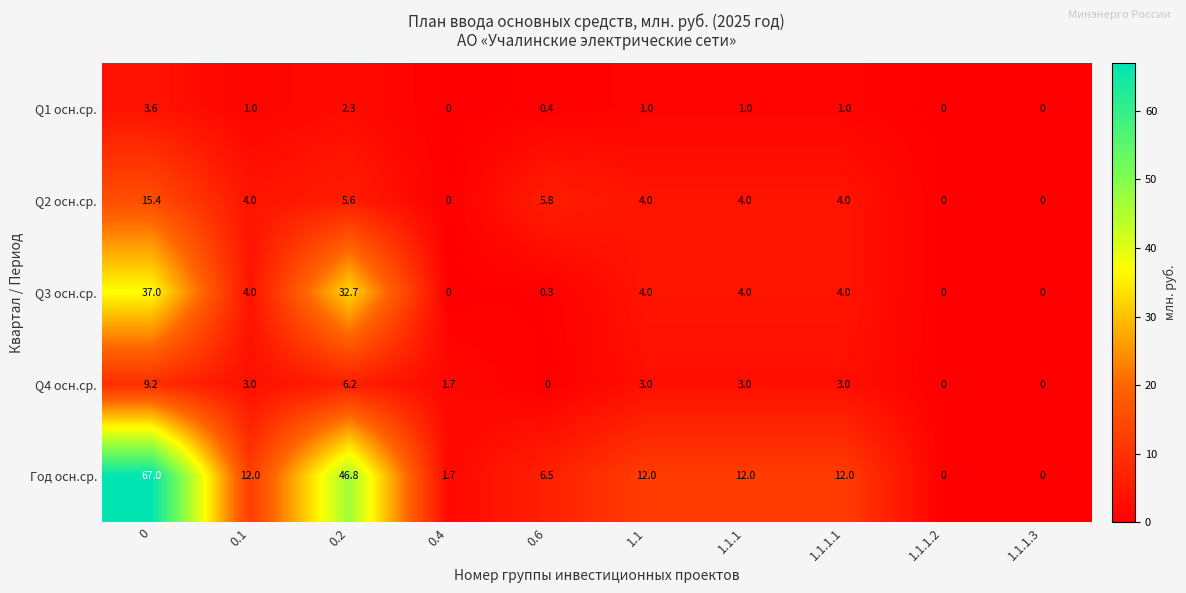

Between 0.1 and 1.1.1.2, which series saw the biggest shift?

Год осн.ср.